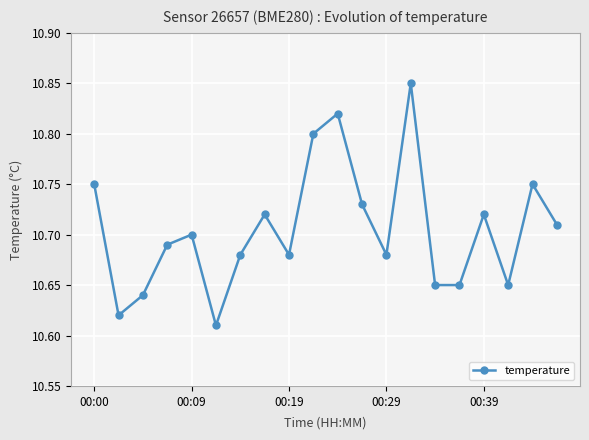

How many interior local peaks (higher than both neighbors) does the data have?

6